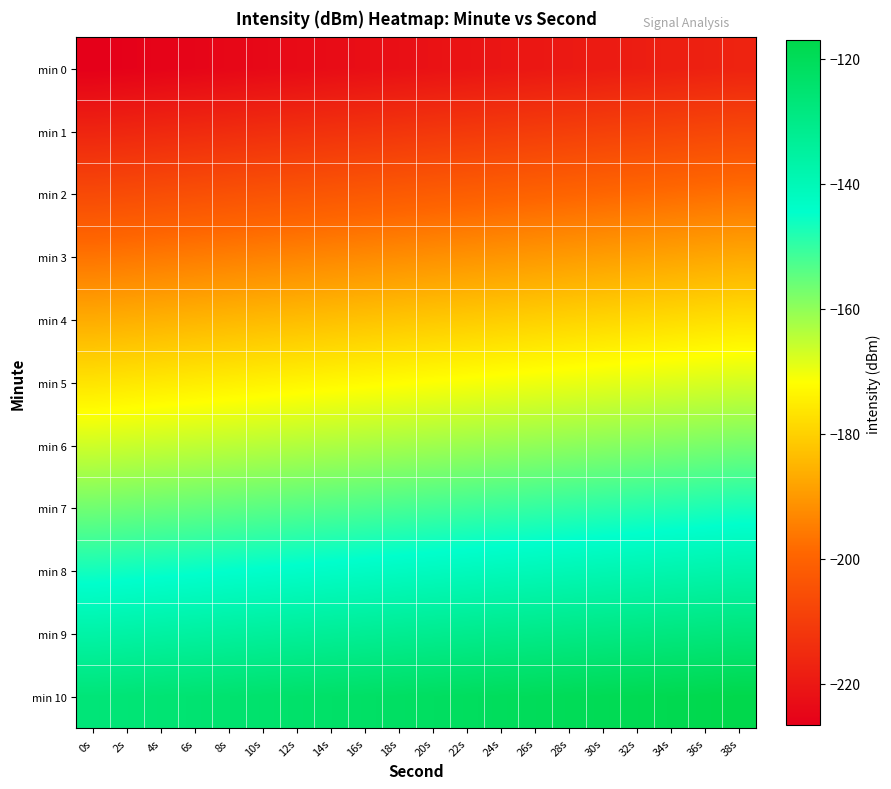

Which category has the highest value across all series?

38s